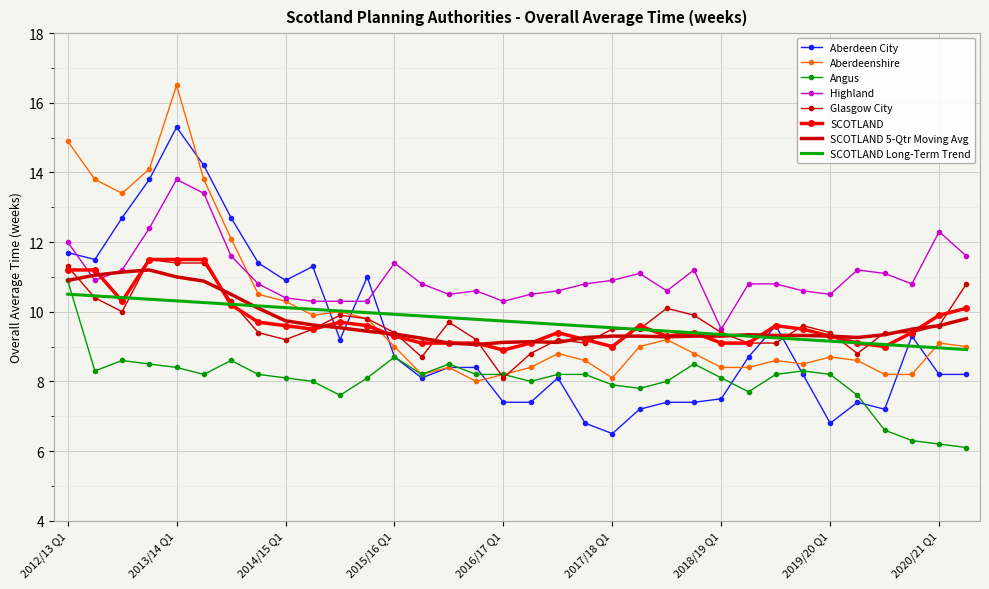

Which series has the largest total across all categories?

Highland